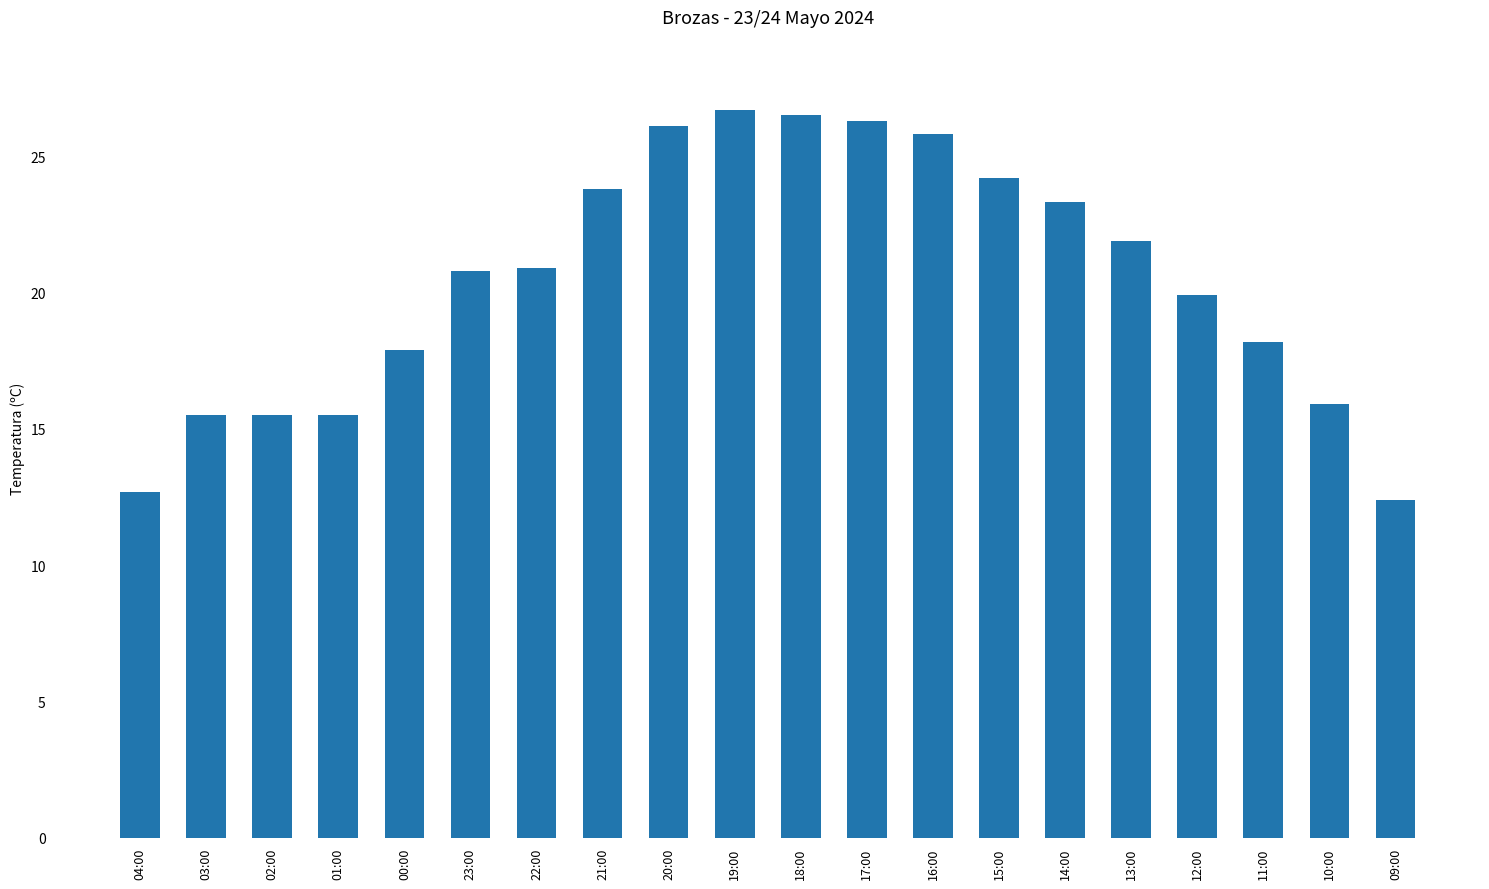

What is the minimum value shown in the chart?

12.4